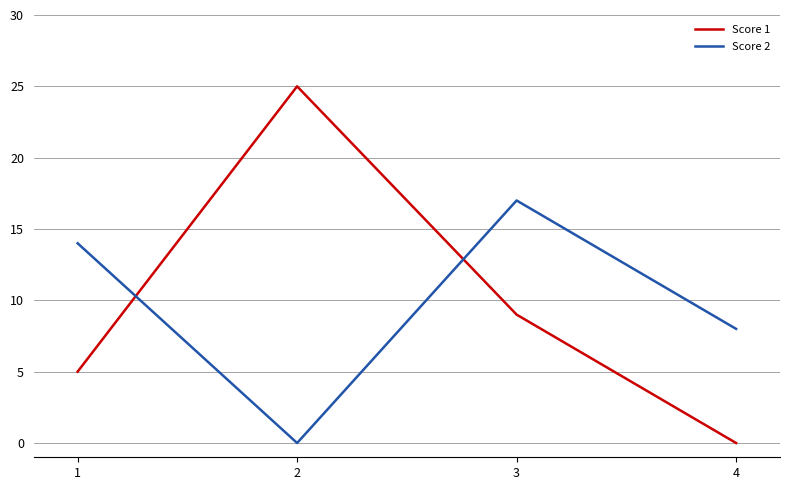

What is the difference between the highest and lowest values at 1?

9